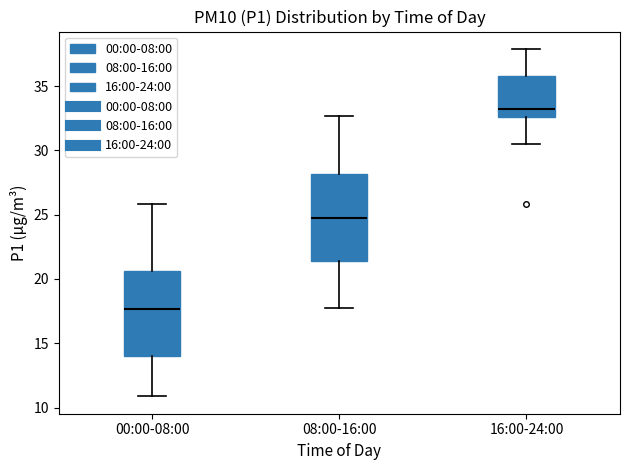

Reading left to right, read every box against the y-axis: the position of its median line, the range the box covers, and the ends of its whiskers. The values are not printed on the chart, so give them approximately, as read against the axis.

00:00-08:00: median 17.5, box 14.0 to 20.5, whiskers 11.0 to 26.0
08:00-16:00: median 25.0, box 21.5 to 28.0, whiskers 18.0 to 32.5
16:00-24:00: median 33.0, box 32.5 to 36.0, whiskers 30.5 to 38.0